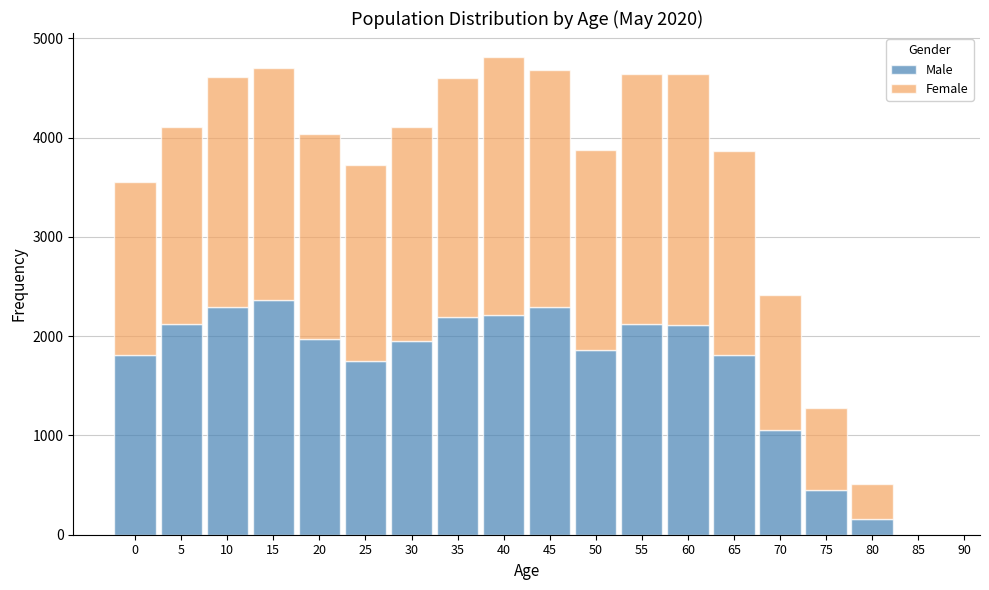

What is the highest value of the Male series?

2364